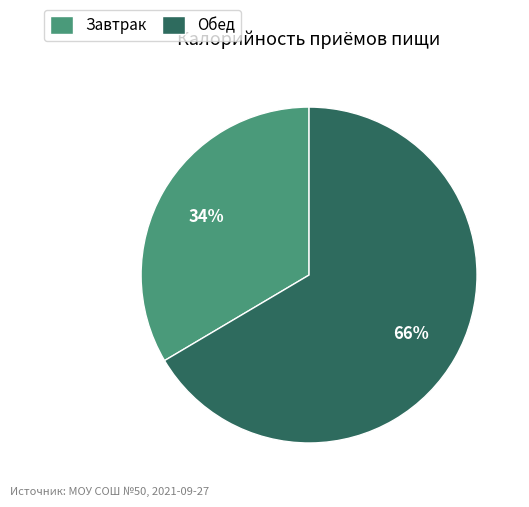

Is the sum of Завтрак and Обед greater than half?

Yes